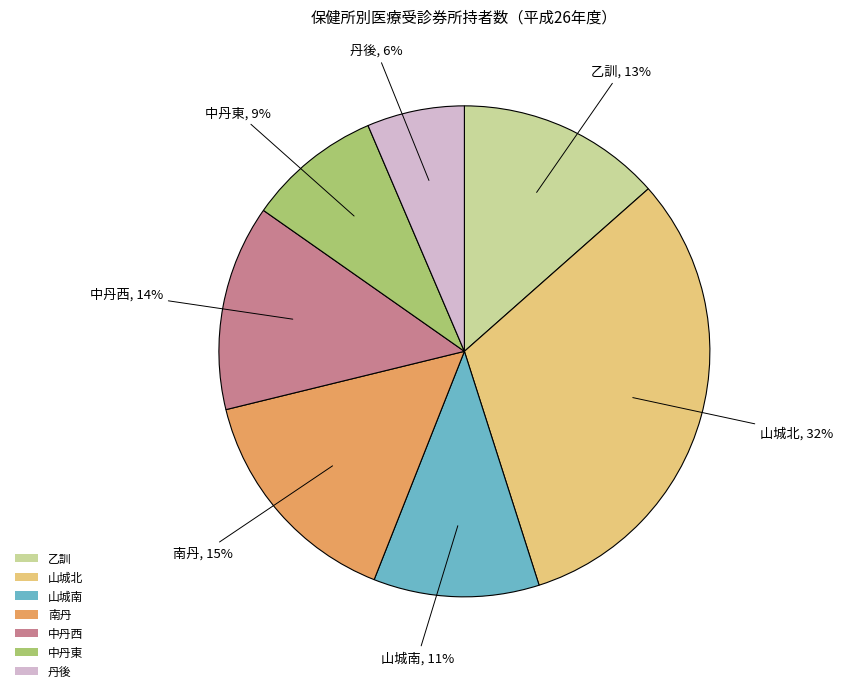

Does 中丹西 account for over 50% of the chart?

No